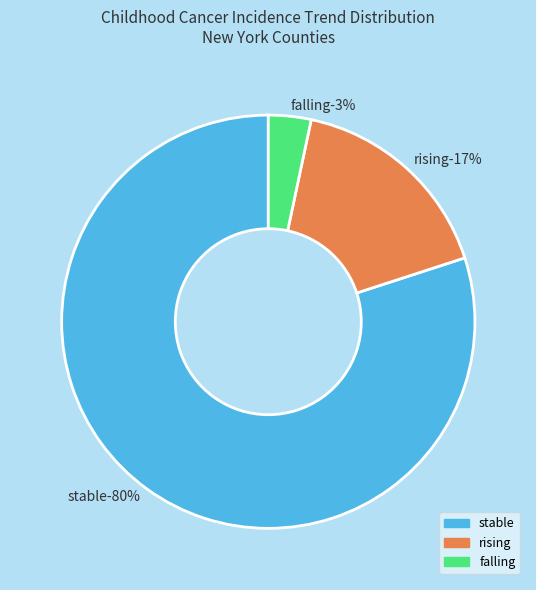

Between rising and falling, which is larger?

rising